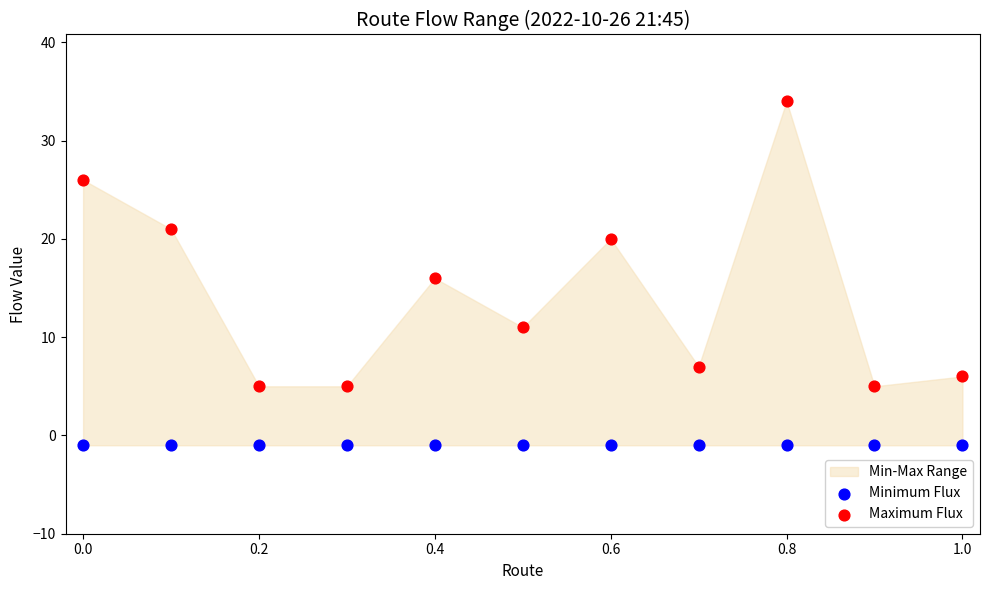

Which series contains the highest Y value?

Maximum Flux